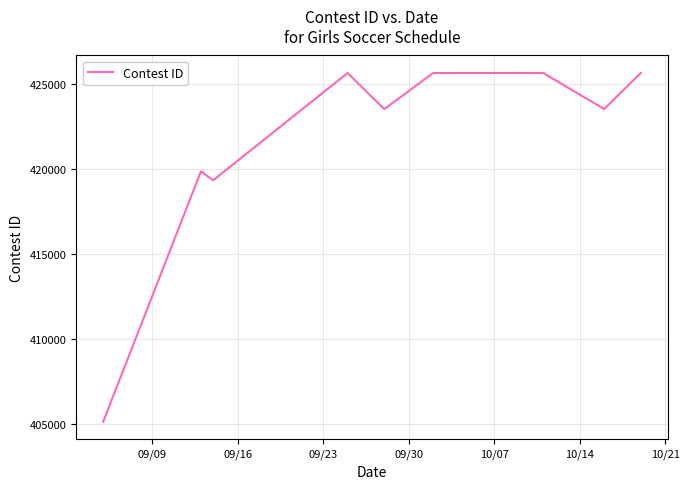

What is the maximum value shown in the chart?

425631